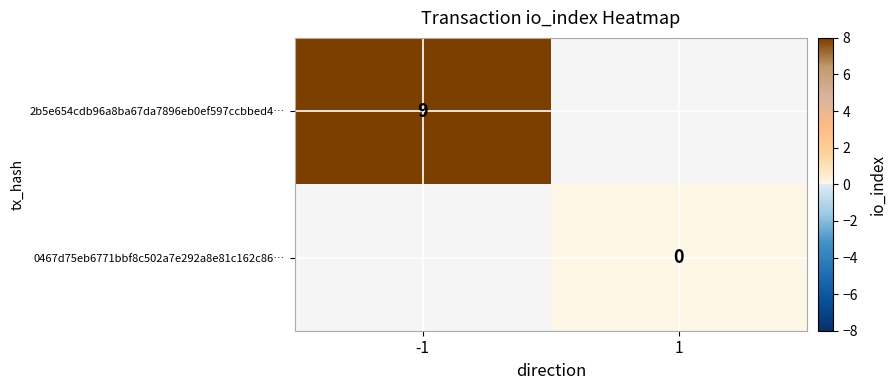

Is it true that 2b5e654cdb96a8ba67da7896eb0ef597ccbbed4… equals 14 at -1?

False